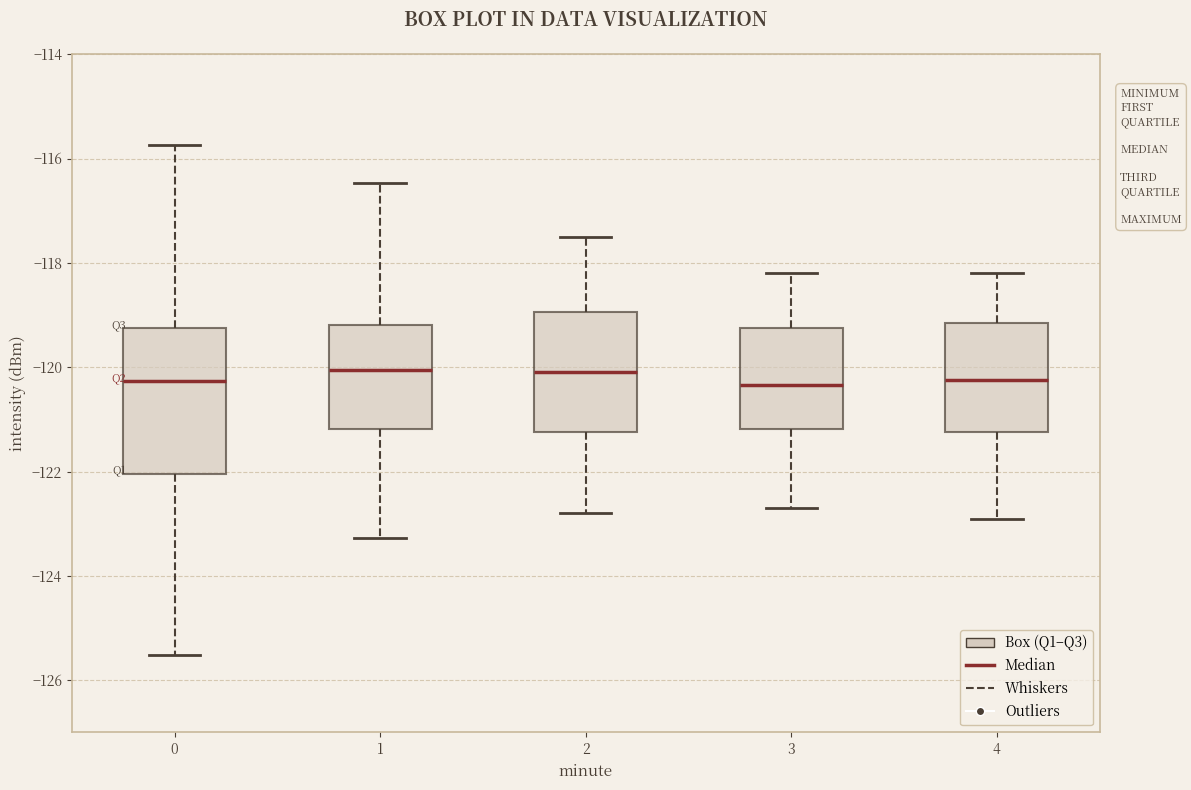

Reading left to right, read every box against the y-axis: the position of its median line, the range the box covers, and the ends of its whiskers. The values are not printed on the chart, so give them approximately, as read against the axis.

0: median -120.2, box -122.0 to -119.2, whiskers -125.6 to -115.8
1: median -120.0, box -121.2 to -119.2, whiskers -123.2 to -116.4
2: median -120.0, box -121.2 to -119.0, whiskers -122.8 to -117.4
3: median -120.4, box -121.2 to -119.2, whiskers -122.6 to -118.2
4: median -120.2, box -121.2 to -119.2, whiskers -122.8 to -118.2